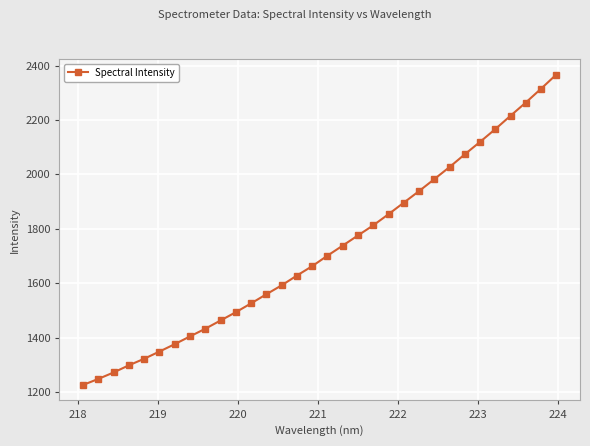

What is the average value?

1721.9